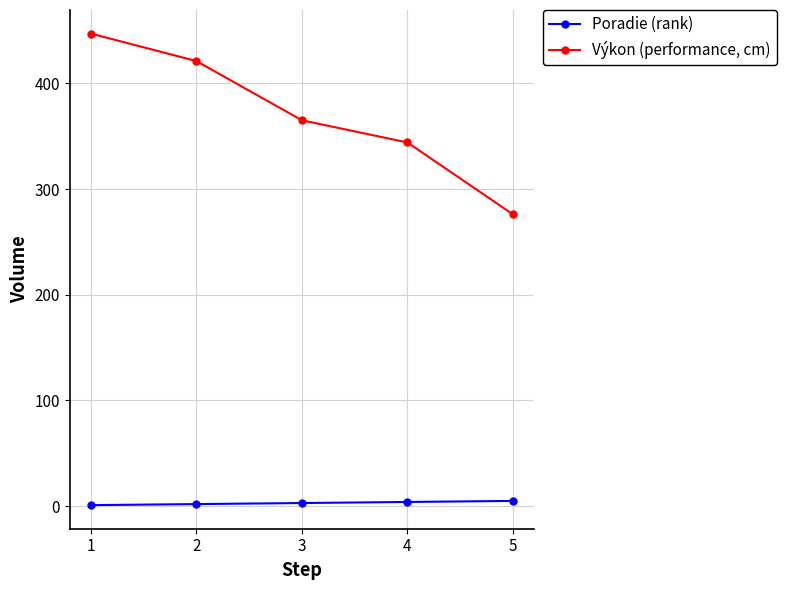

At how many categories does at least one series exceed 149?

5